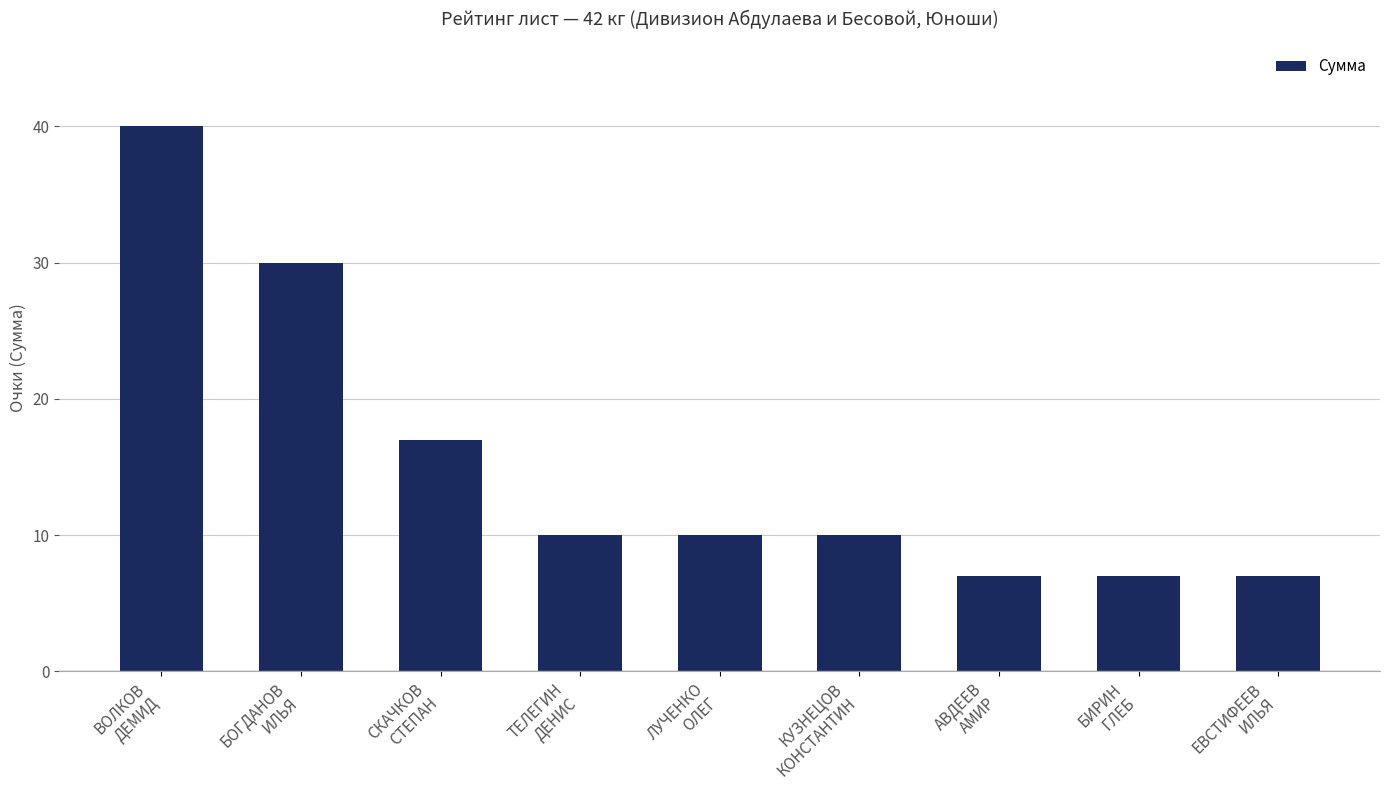

How many data points does each series have?

9